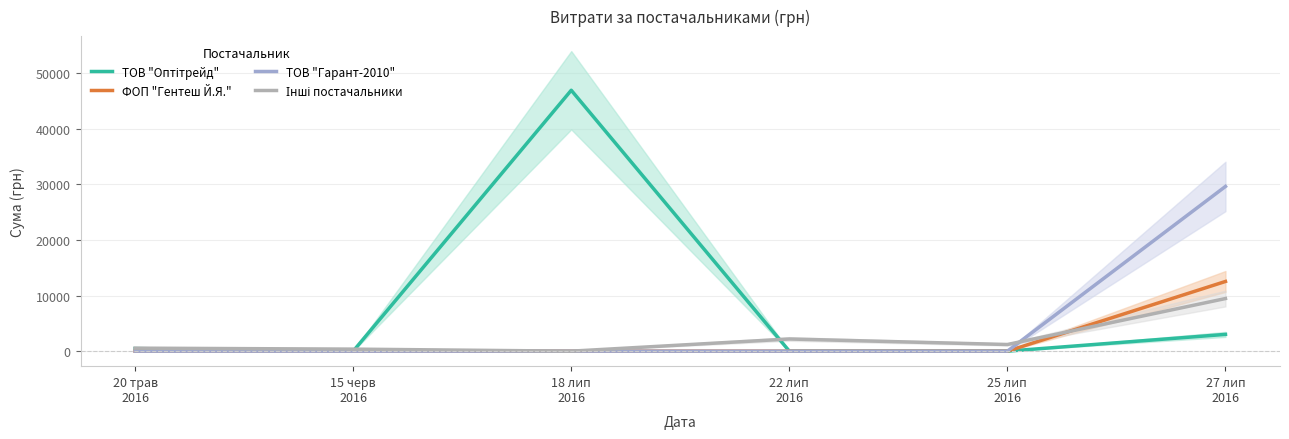

True or false: ТОВ "Оптітрейд" and ТОВ "Гарант-2010" cross at least once.

False